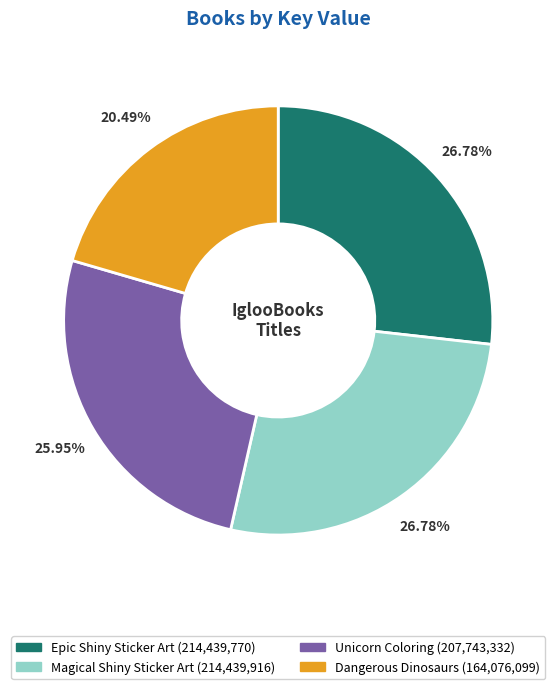

Is there any slice that represents more than half of the pie?

No